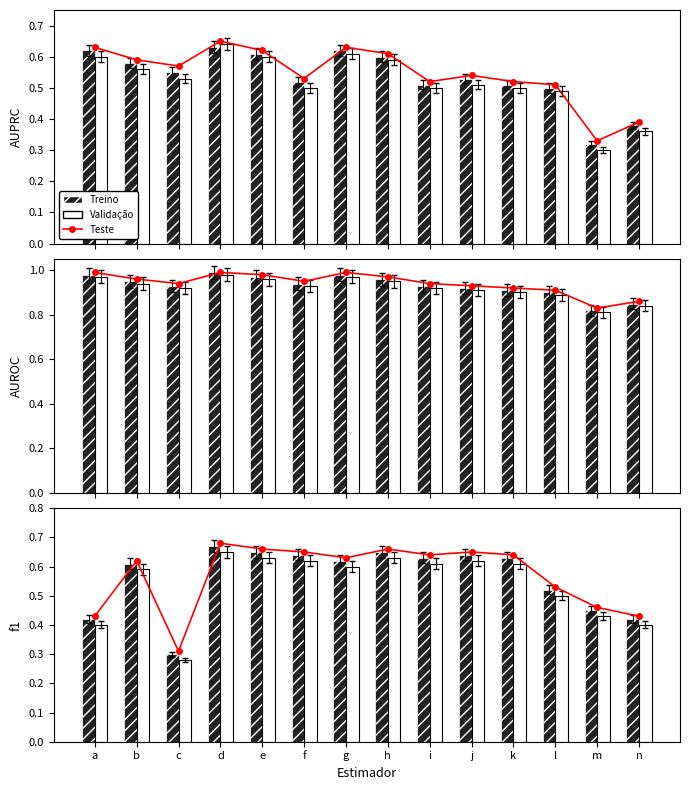

The Teste series shows 0.5 at c. True or false?

False